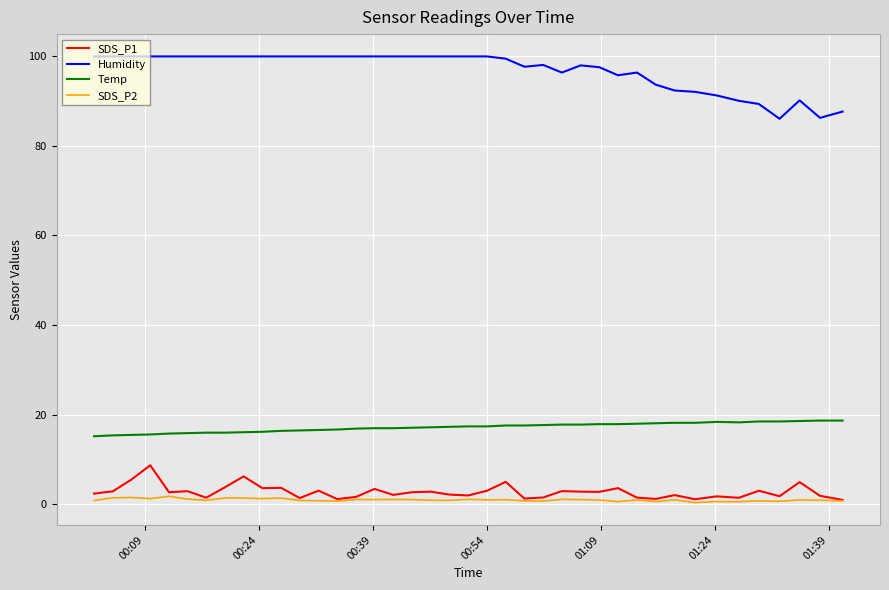

Which series has the largest total across all categories?

Humidity